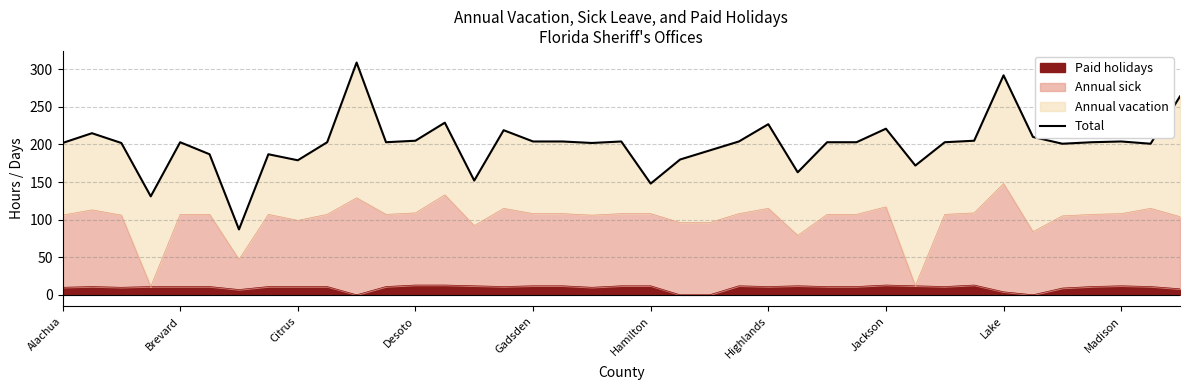

What is the sum of all values?

7823